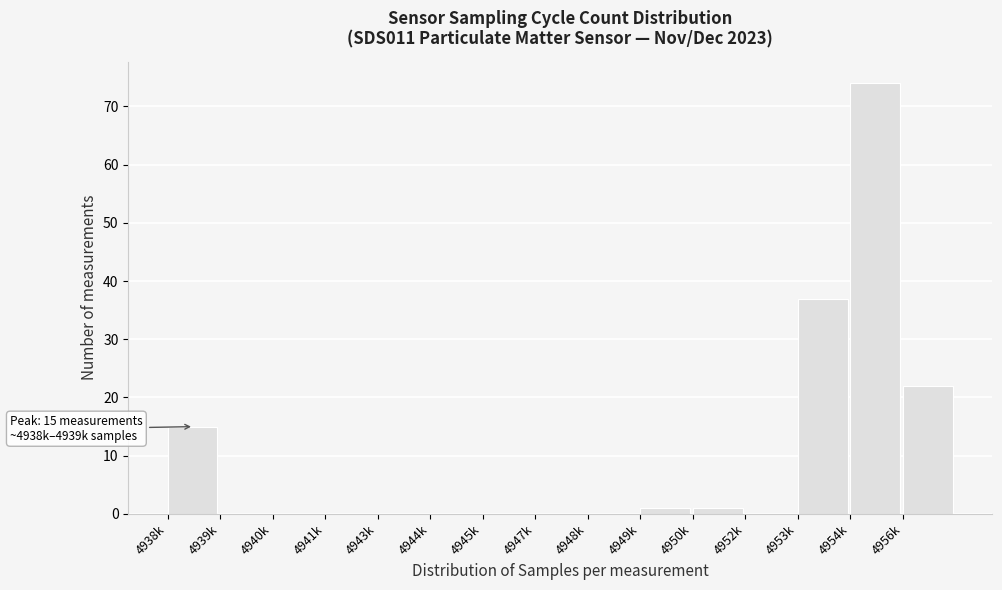

Reading left to right, extract all data points from this chart.

4938k=15	4939k=0	4940k=0	4941k=0	4943k=0	4944k=0	4945k=0	4947k=0	4948k=0	4949k=1	4950k=1	4952k=0	4953k=37	4954k=74	4956k=22